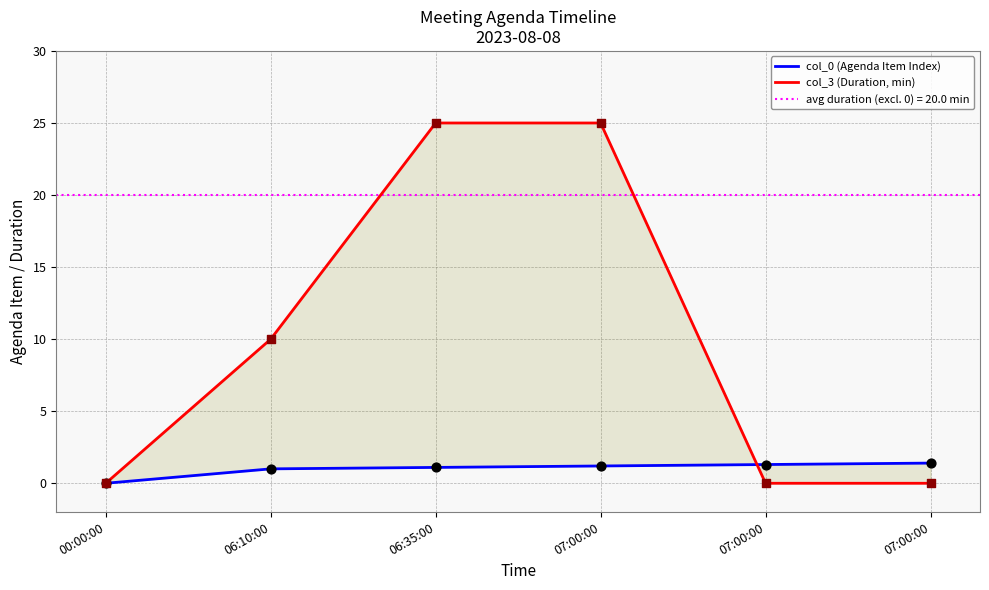

What are all the series names shown in the legend?

col_0 (Agenda Item Index), col_3 (Duration, min)